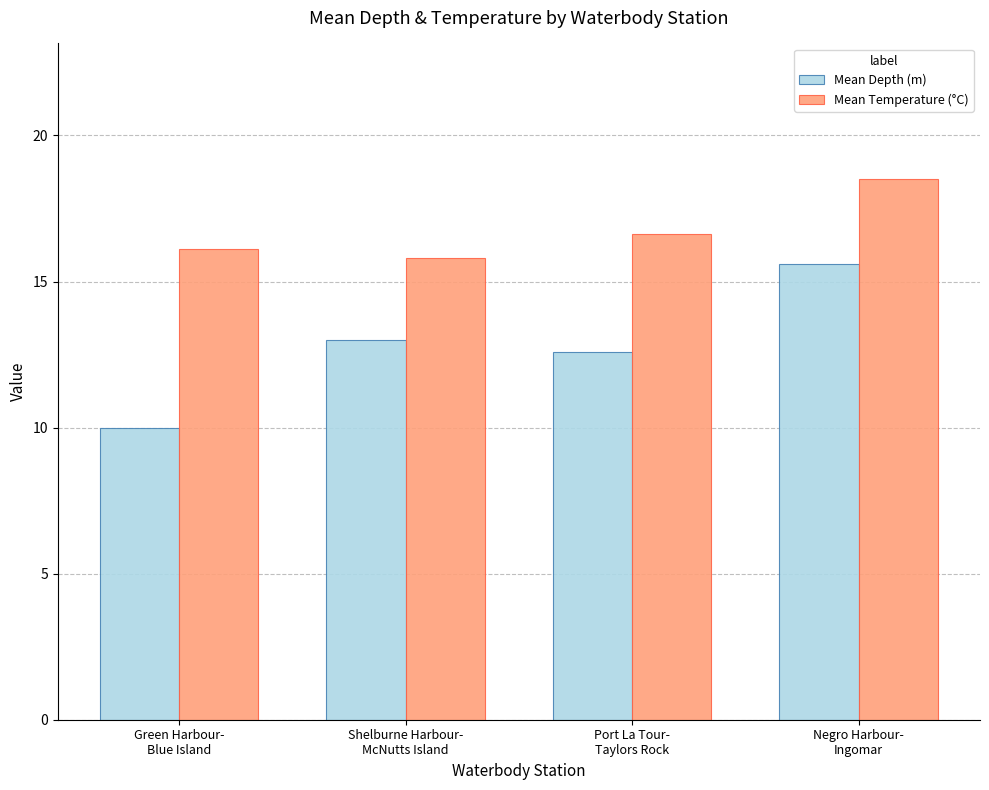

What position from the right is Port La Tour-
Taylors Rock?

2